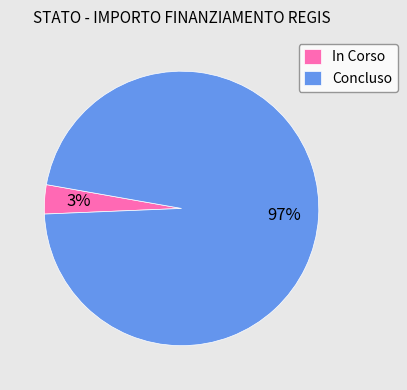

Count the number of slices in the pie.

2